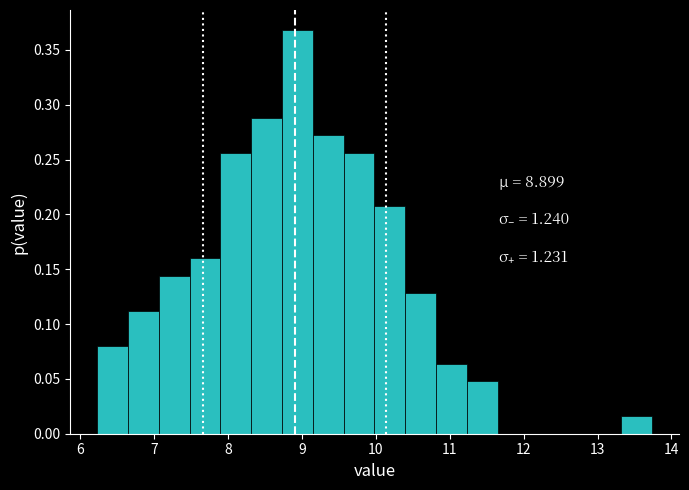

Reading left to right, transcribe this chart: for each bar, give the range it covers on the x-axis and its height. Neither the bar edges nor the heights are printed on the chart, so give them approximately, as read against the axes.

6.2 to 6.6: 0.080
6.6 to 7.1: 0.110
7.1 to 7.5: 0.145
7.5 to 7.9: 0.160
7.9 to 8.3: 0.255
8.3 to 8.7: 0.290
8.7 to 9.1: 0.370
9.1 to 9.6: 0.270
9.6 to 10.0: 0.255
10.0 to 10.4: 0.210
10.4 to 10.8: 0.130
10.8 to 11.2: 0.065
11.2 to 11.6: 0.050
11.6 to 12.1: 0
12.1 to 12.5: 0
12.5 to 12.9: 0
12.9 to 13.3: 0
13.3 to 13.7: 0.015